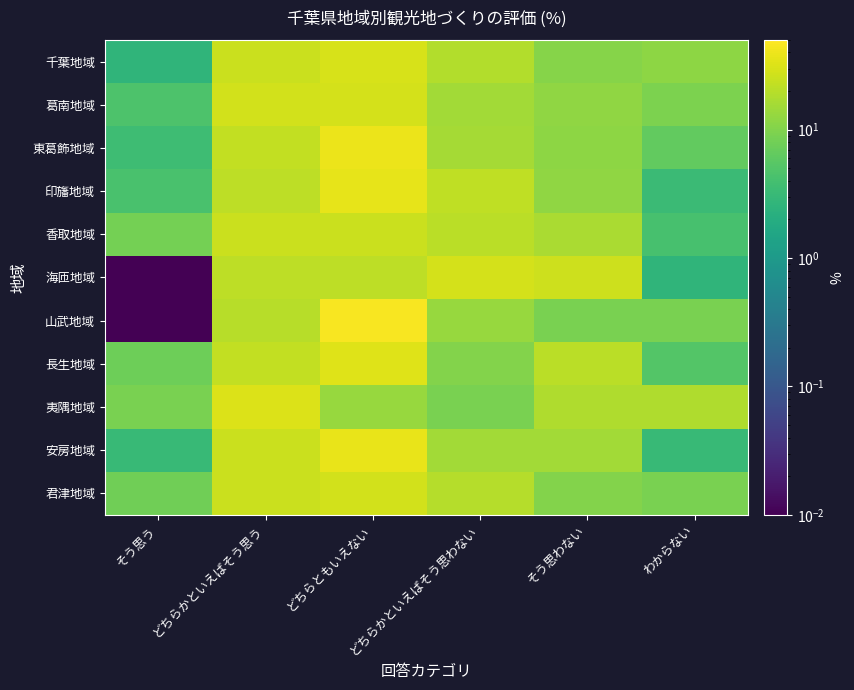

List the series in order of their peak value, lowest first.

香取地域, 君津地域, 海匝地域, 葛南地域, 千葉地域, 夷隅地域, 長生地域, 印旛地域, 安房地域, 東葛飾地域, 山武地域